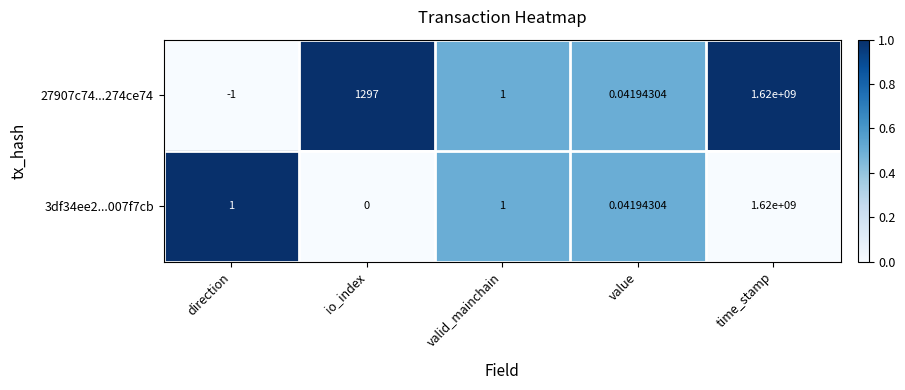

Is the value of 27907c74...274ce74 at io_index greater than the value of 3df34ee2...007f7cb at valid_mainchain?

Yes